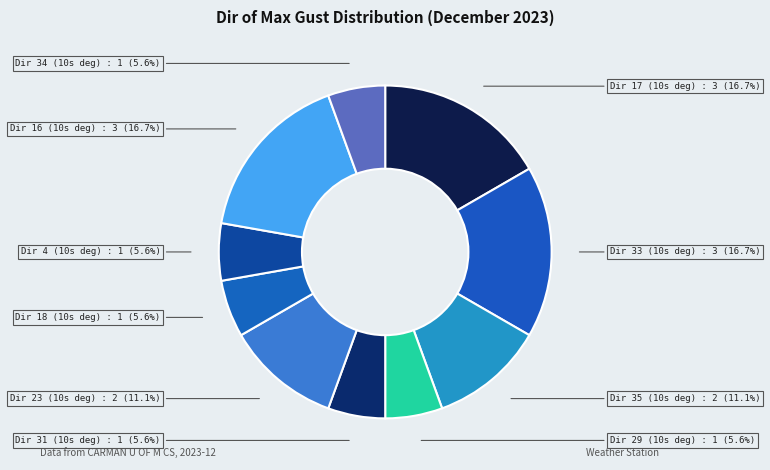

How many segments does this pie chart have?

10